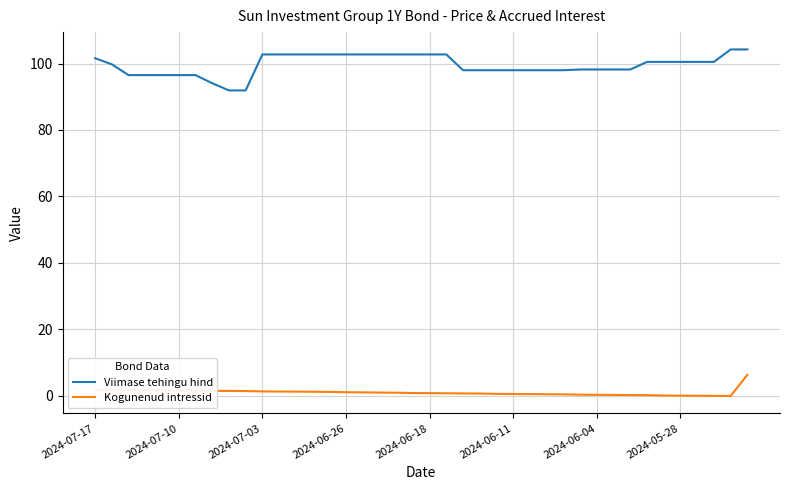

True or false: Viimase tehingu hind and Kogunenud intressid cross at least once.

False